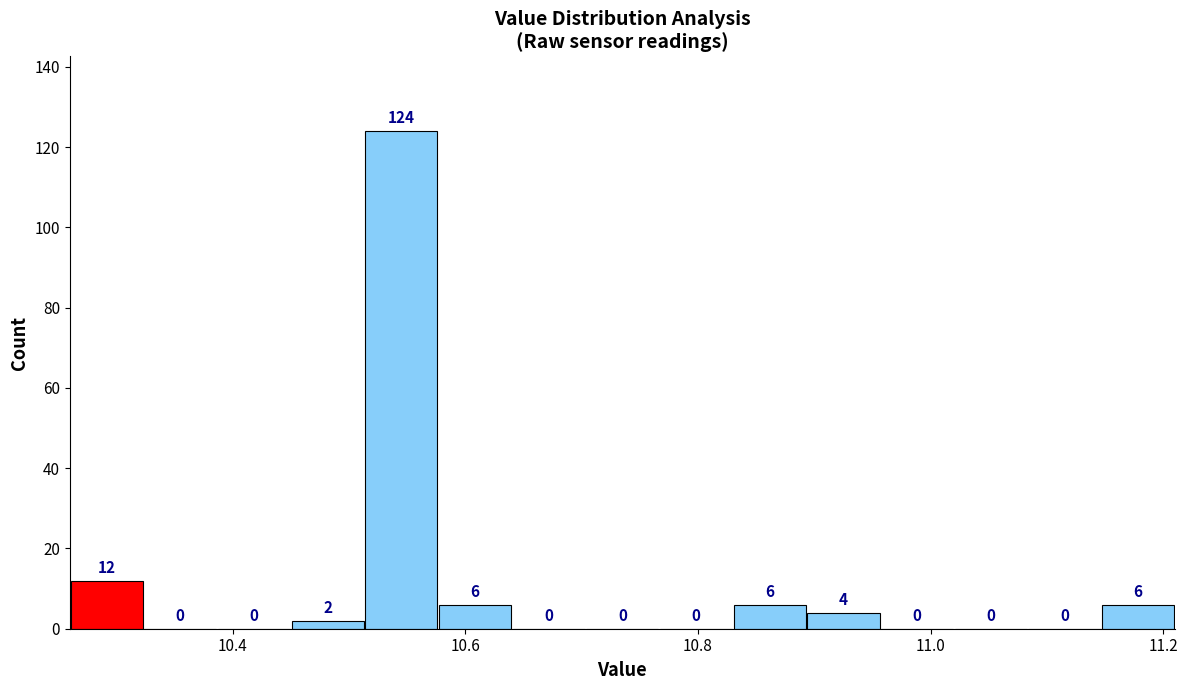

Read against the x-axis, roughly where is the centre of the tallest bar?

10.54